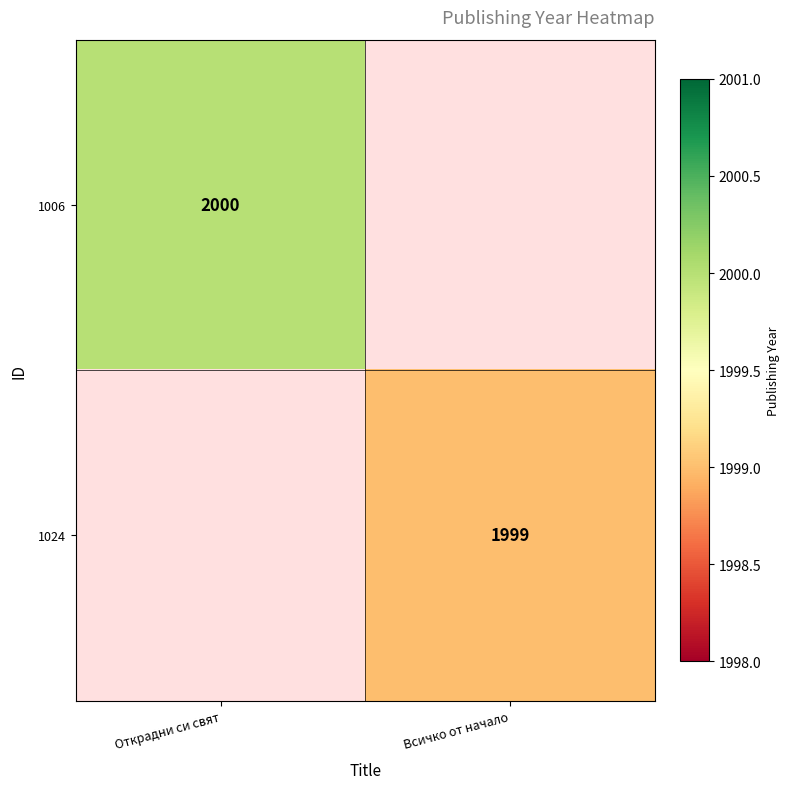

Count the number of data series in this chart.

2